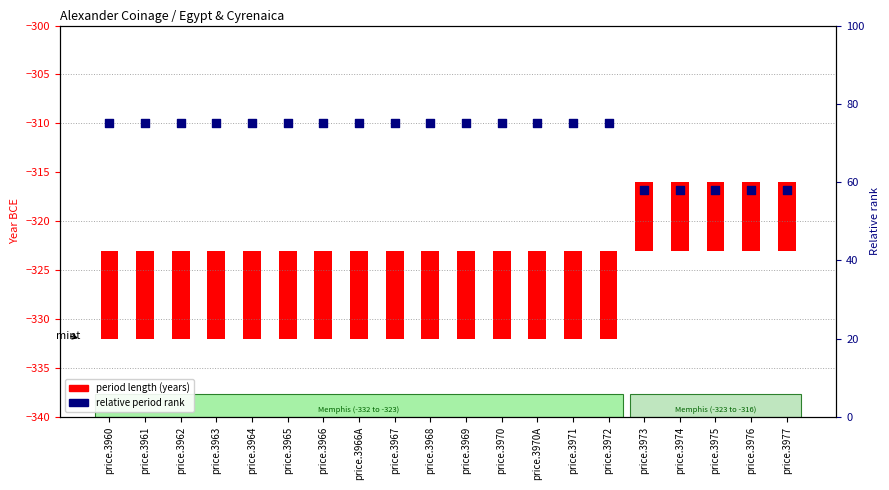

Which series reaches the minimum Y coordinate?

period length (years)